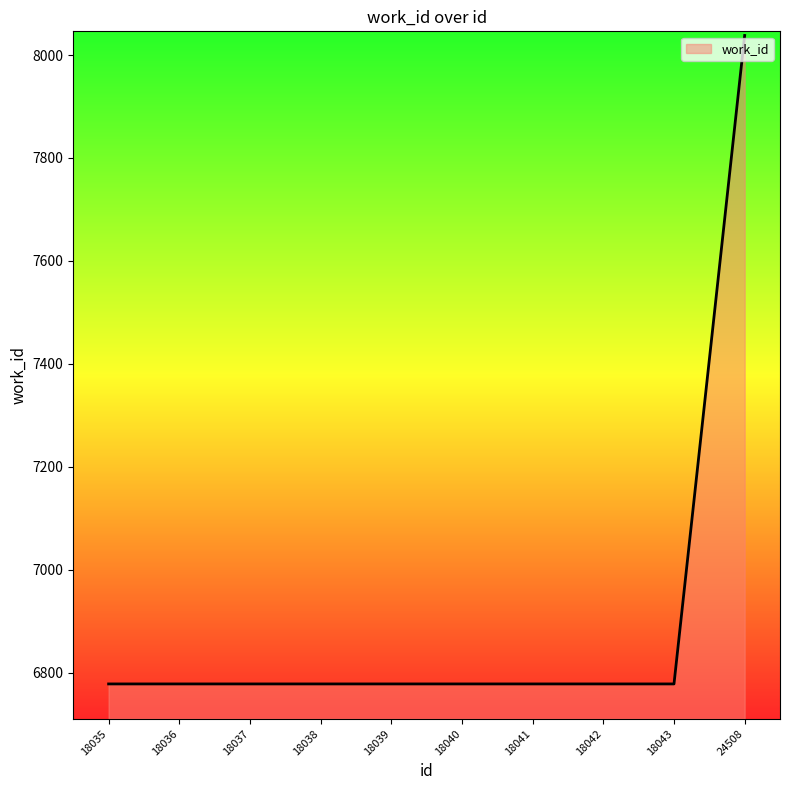

Reading left to right, what are all the values shown in this chart?

18035=6778	18036=6778	18037=6778	18038=6778	18039=6778	18040=6778	18041=6778	18042=6778	18043=6778	24508=8038